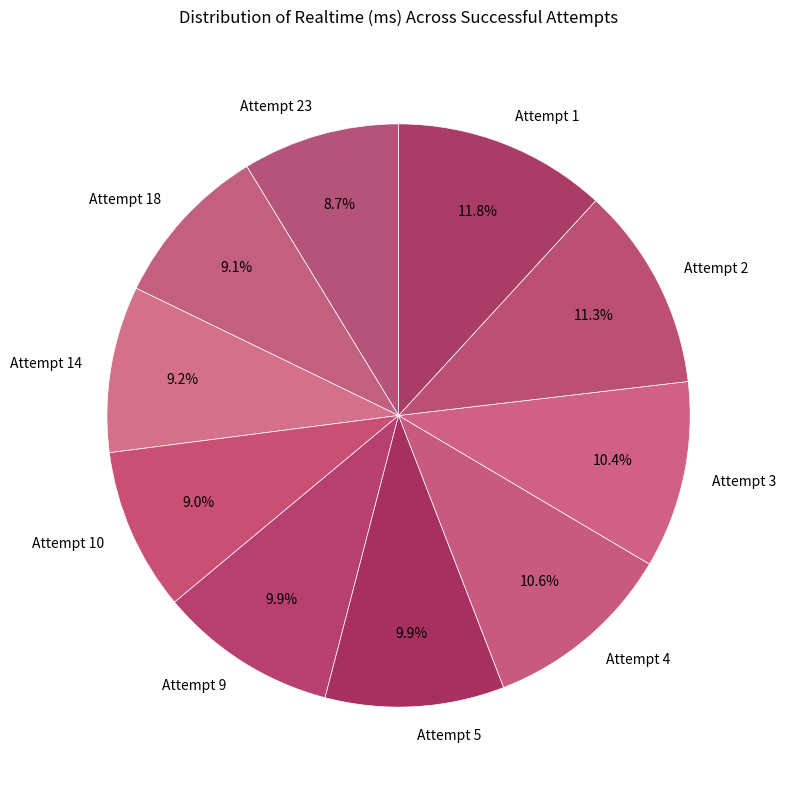

To the nearest percent, what is the average slice percentage?

10%